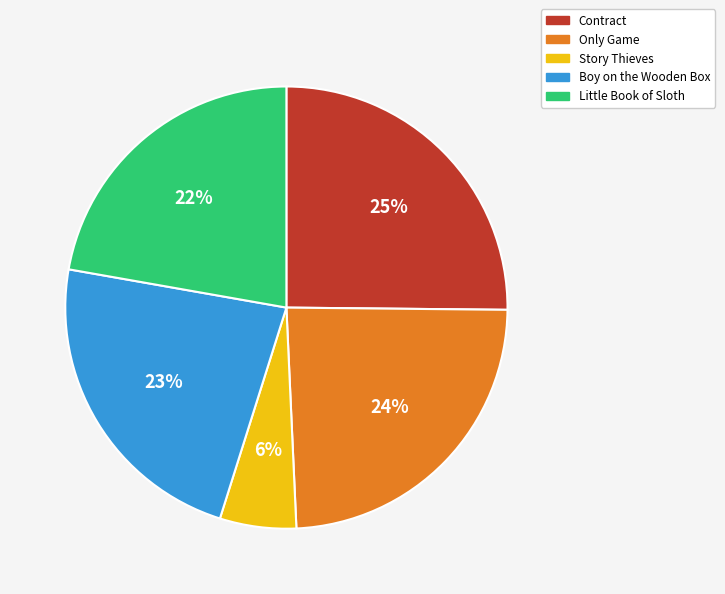

Rank the categories by value from lowest to highest.

Story Thieves, Little Book of Sloth, Boy on the Wooden Box, Only Game, Contract